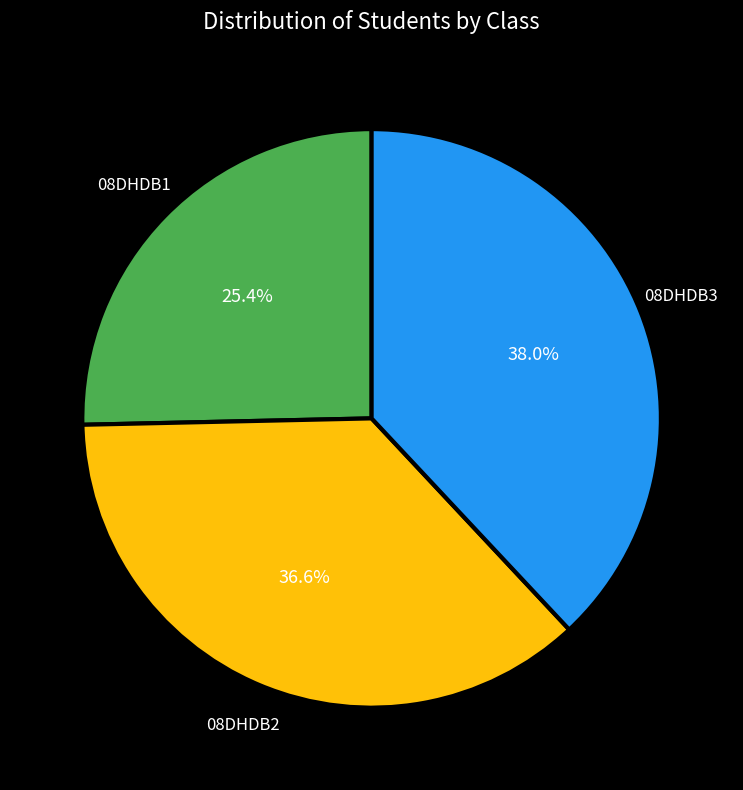

Count the number of slices in the pie.

3